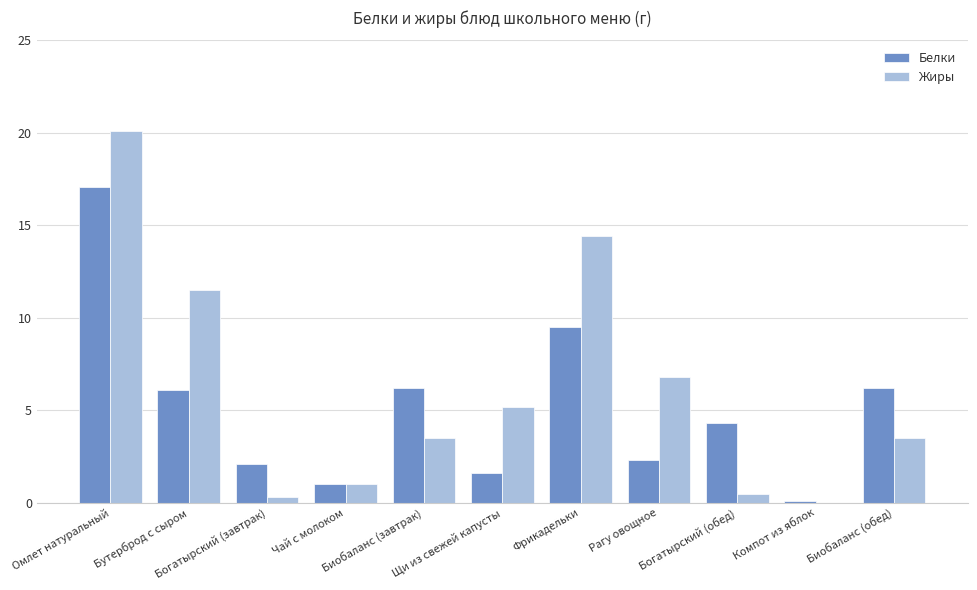

What is the maximum value shown in the chart?

20.1